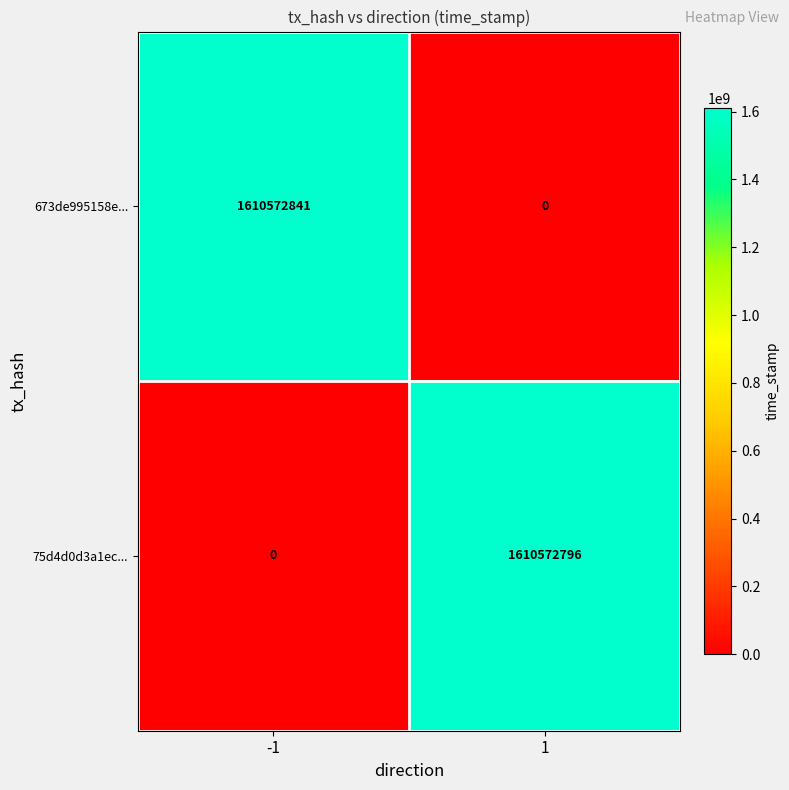

What is the maximum value for 75d4d0d3a1ec...?

1610572796